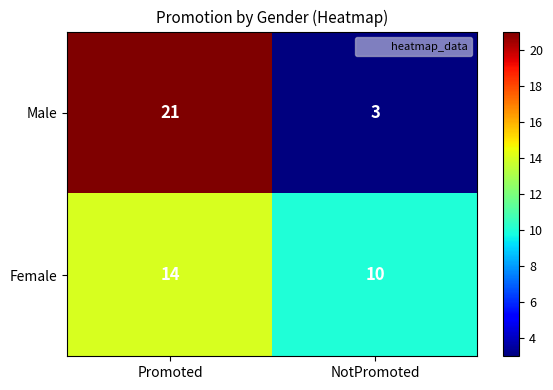

Reading left to right, extract all data points from this chart.

Male: 21	3
Female: 14	10